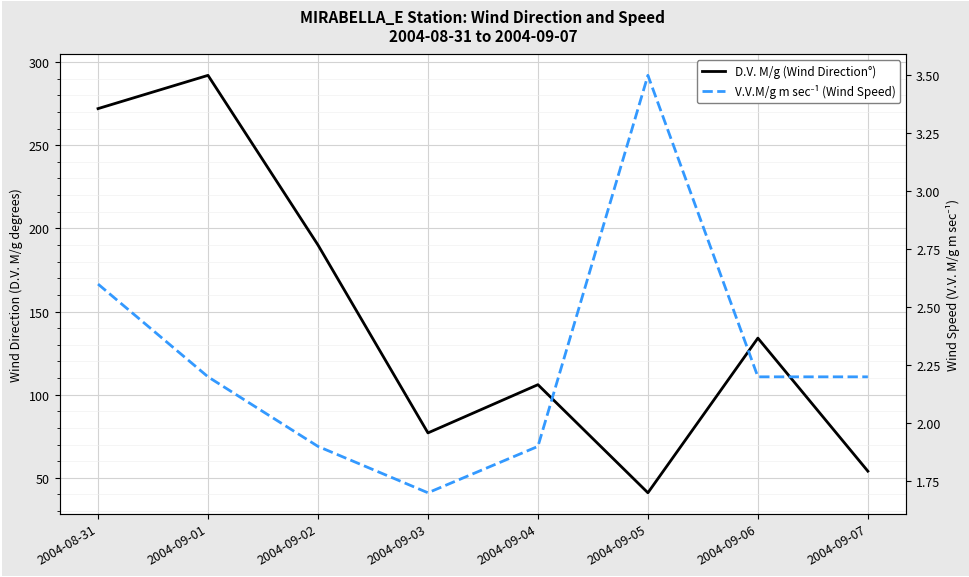

Is it true that V.V.M/g m sec⁻¹ (Wind Speed) equals 2.9 at 2004-09-02?

False